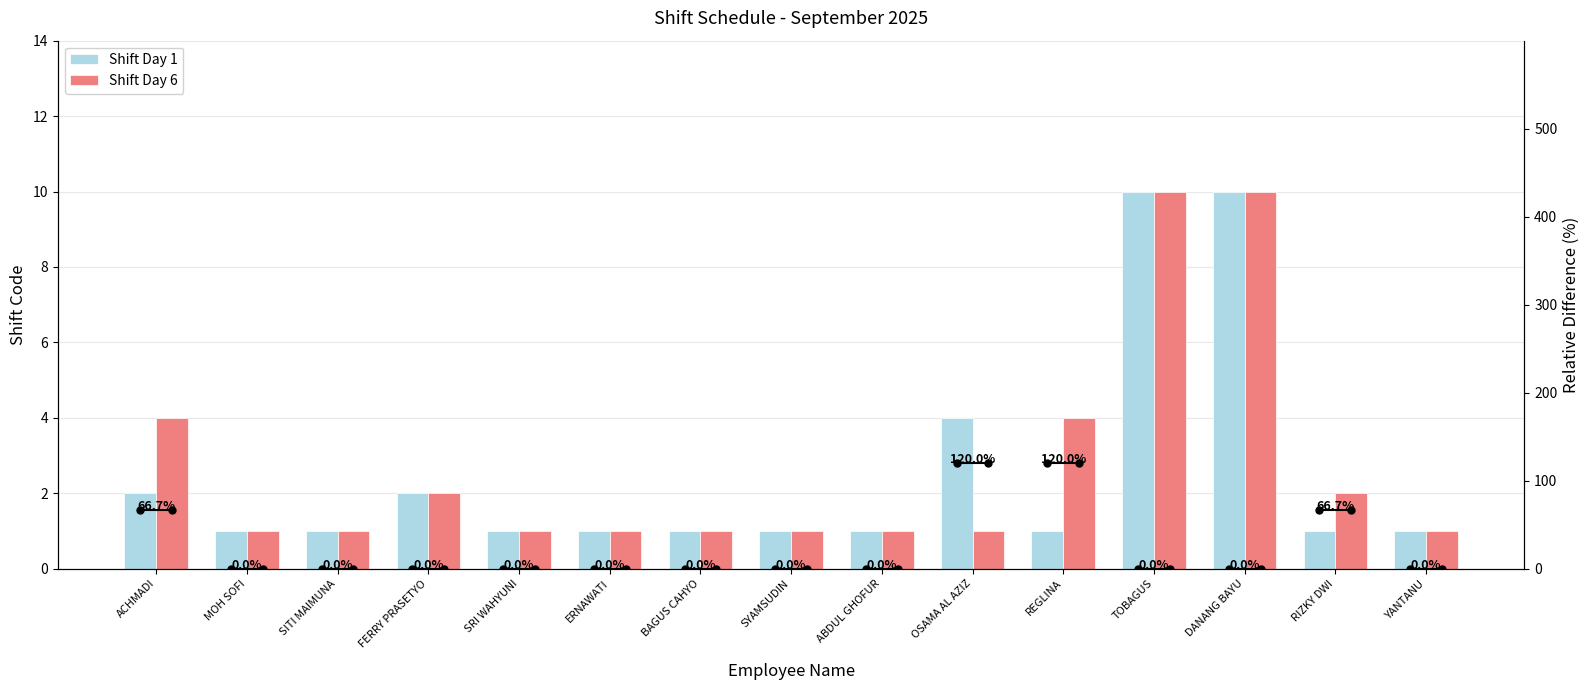

At which category is the sum across all series the highest?

TOBAGUS